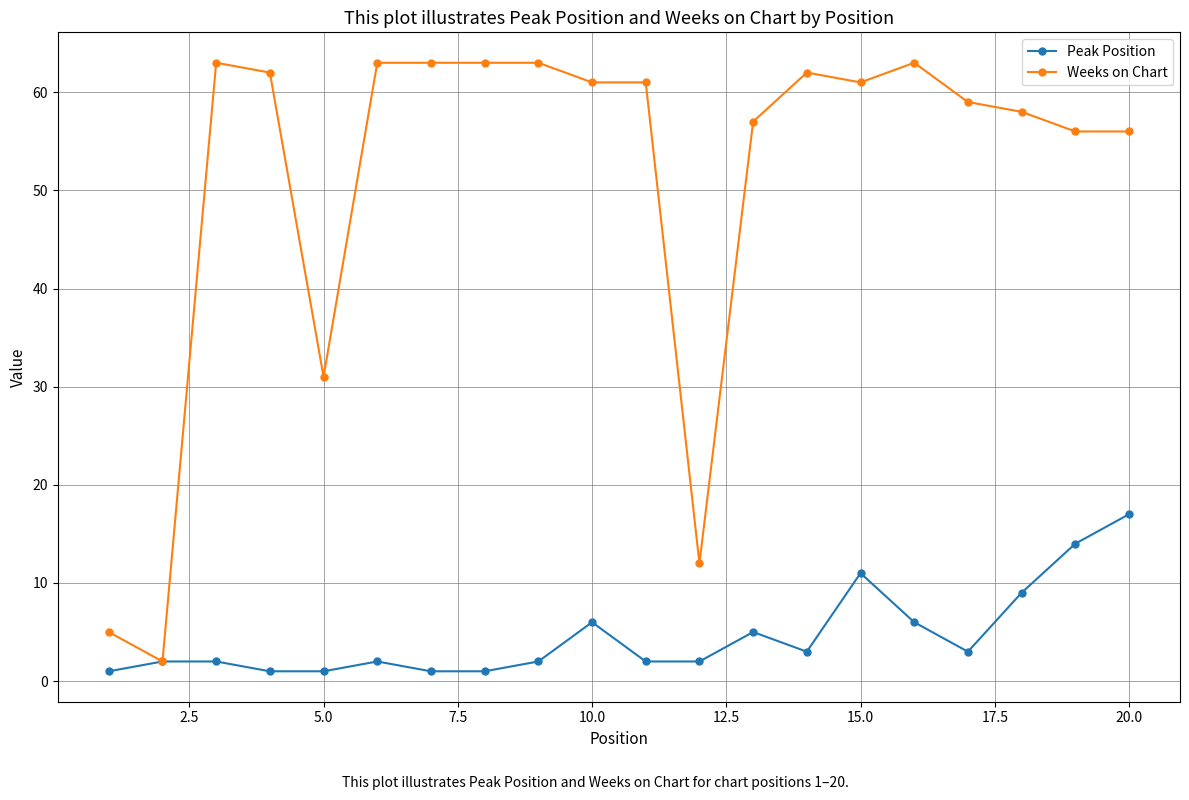

What is the value of the Peak Position point at the 19th from the left?

14